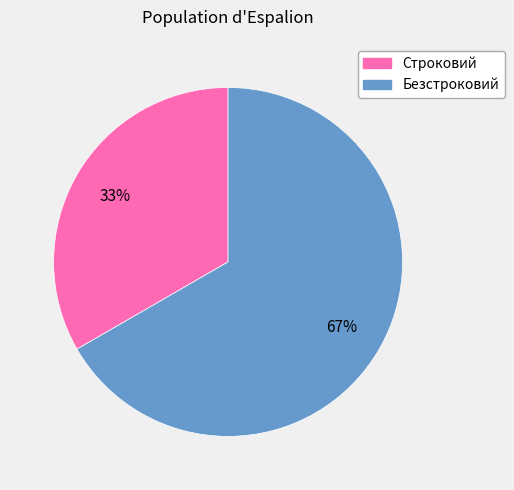

What percentage is the Безстроковий slice, to the nearest percent?

67%